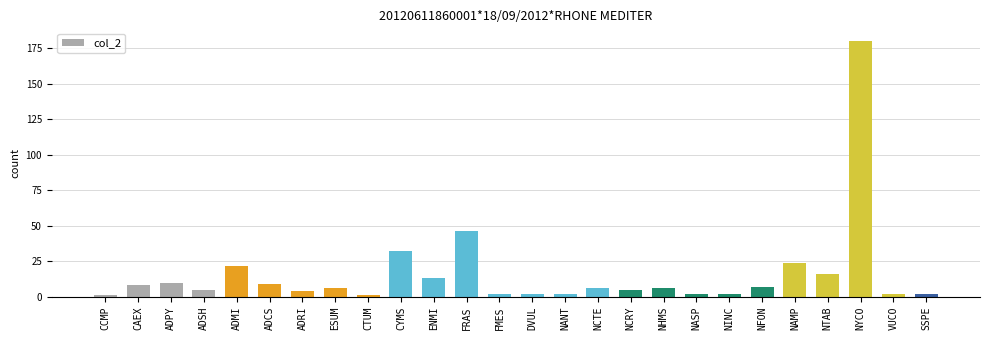

How many categories are shown in the chart?

26